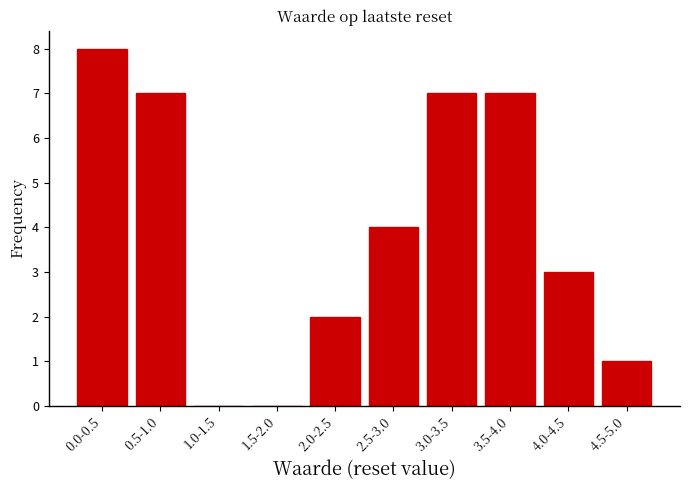

Reading left to right, transcribe all the data shown in this chart.

0.0-0.5=8	0.5-1.0=7	1.0-1.5=0	1.5-2.0=0	2.0-2.5=2	2.5-3.0=4	3.0-3.5=7	3.5-4.0=7	4.0-4.5=3	4.5-5.0=1